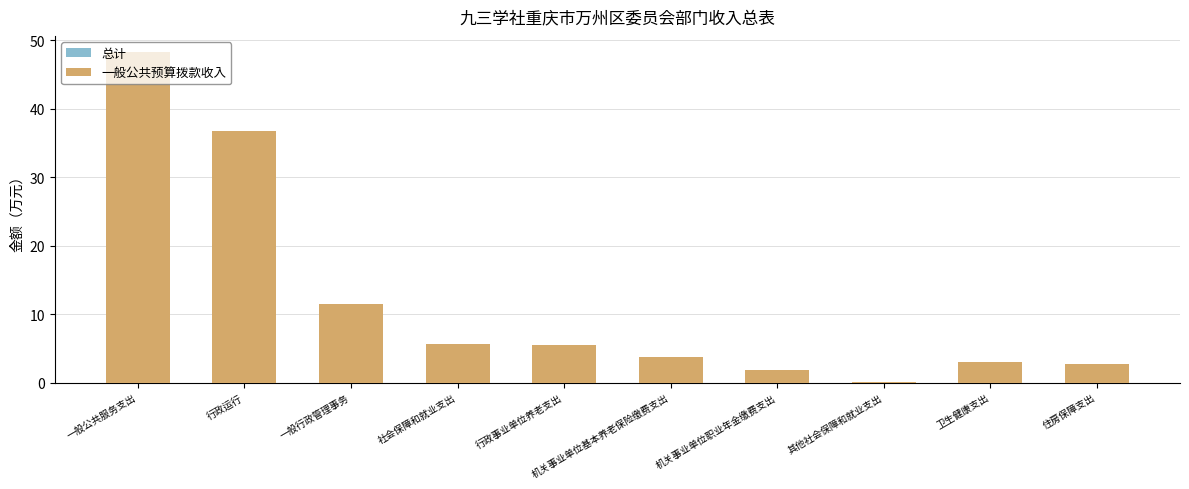

What is the greatest value displayed?

48.3